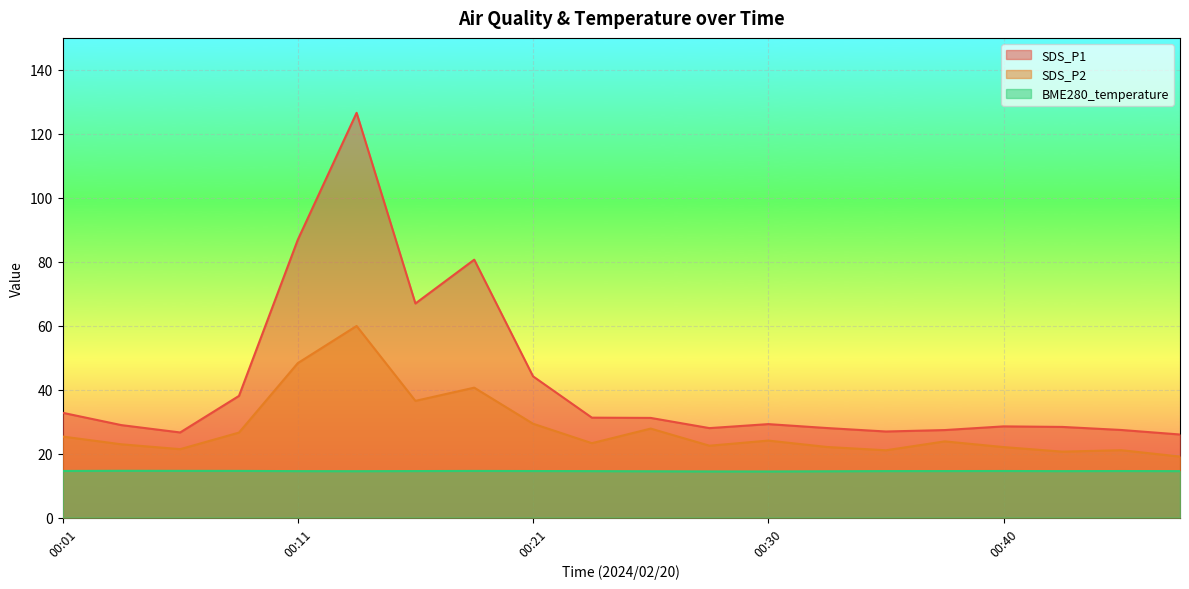

What is the sum of the SDS_P2 values at 00:45 and 00:33?

43.2